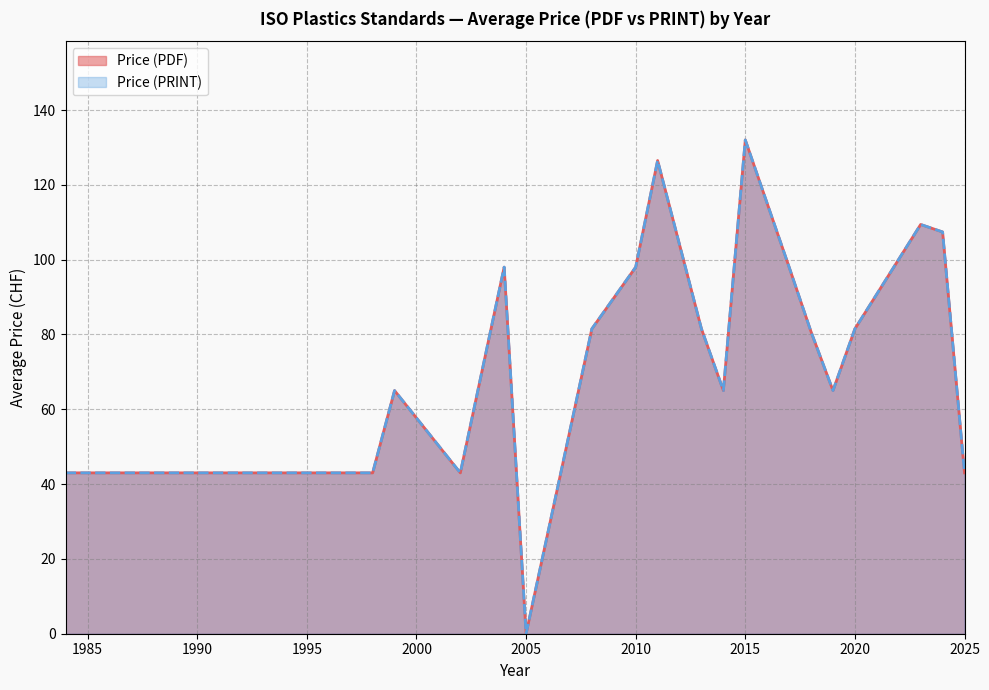

Between 2024 and 2005, which series saw the biggest shift?

Price (PDF)